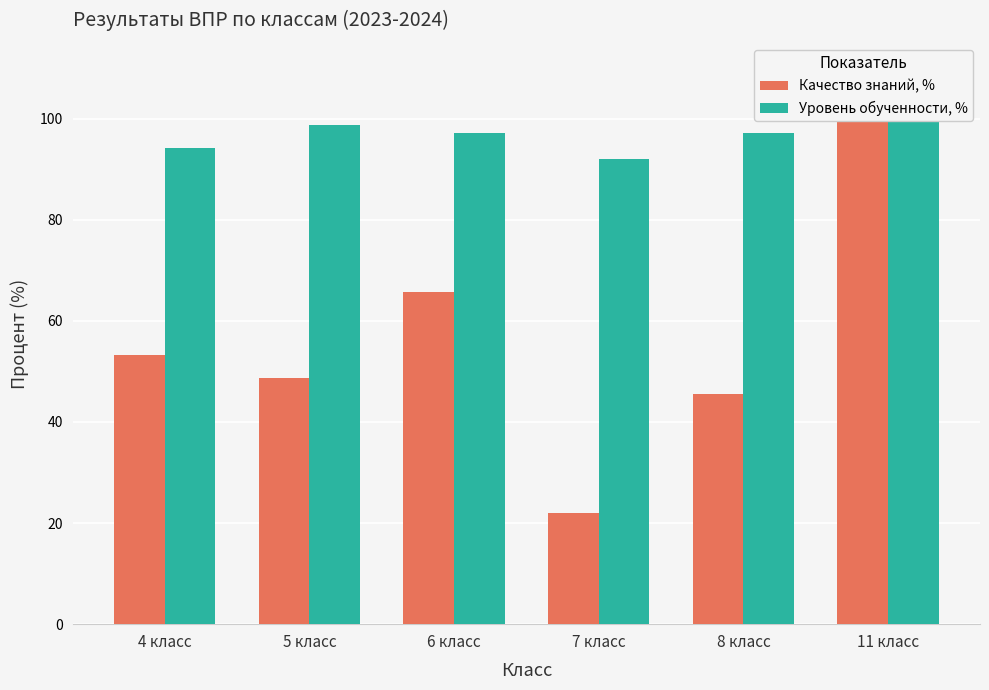

What is the sum of all Качество знаний, % values?

335.3